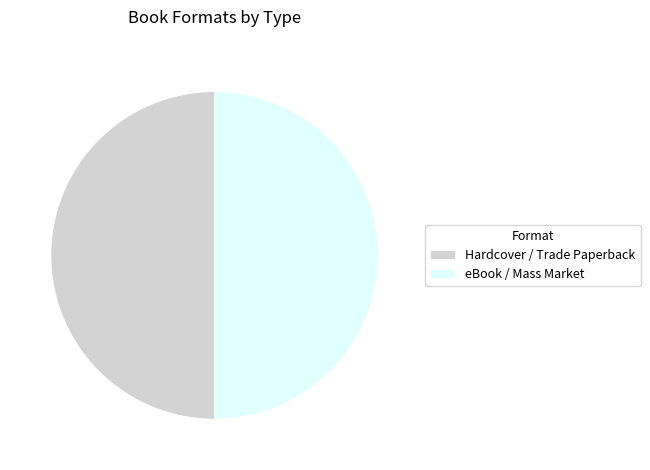

How many slices are in this pie chart?

2